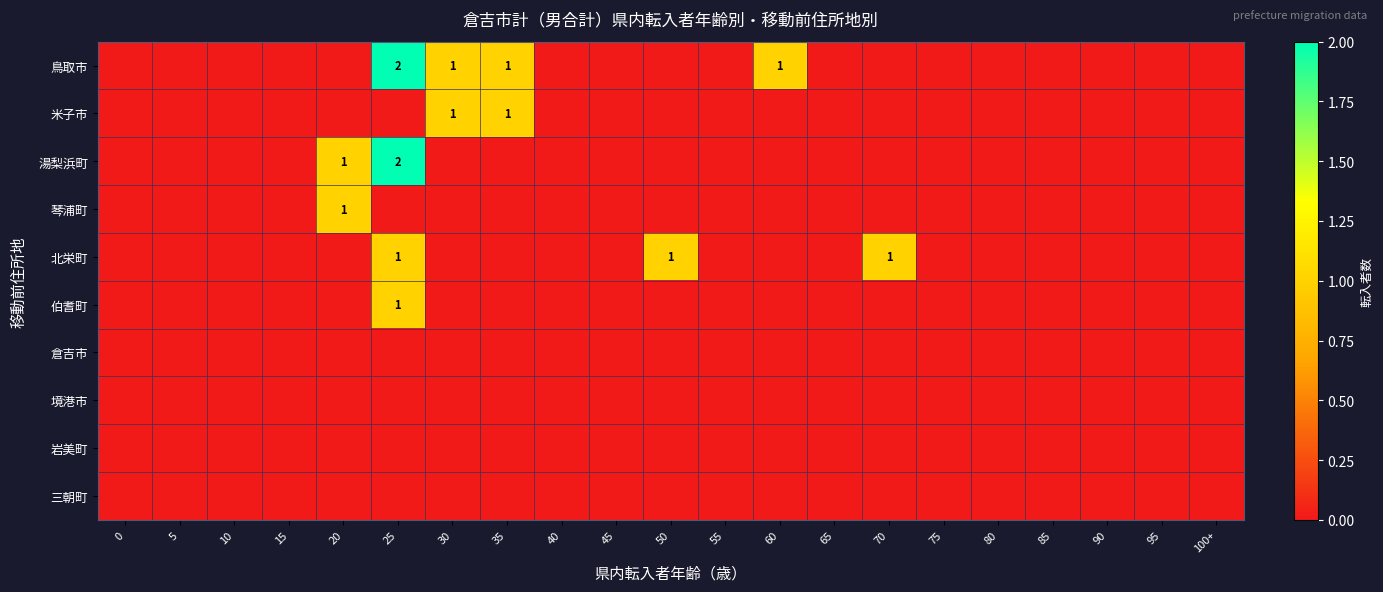

The 鳥取市 series shows 2 at 25. True or false?

True